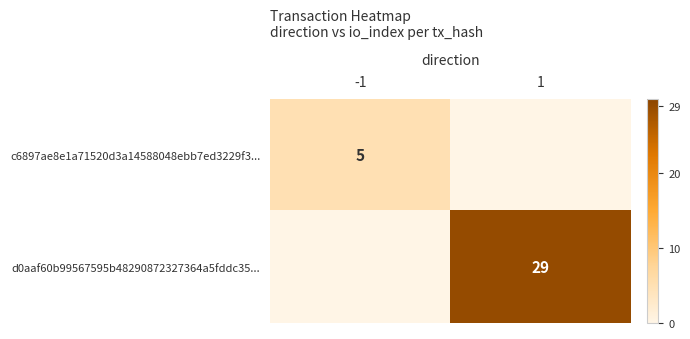

The d0aaf60b99567595b48290872327364a5fddc35... series shows 29 at 1. True or false?

True